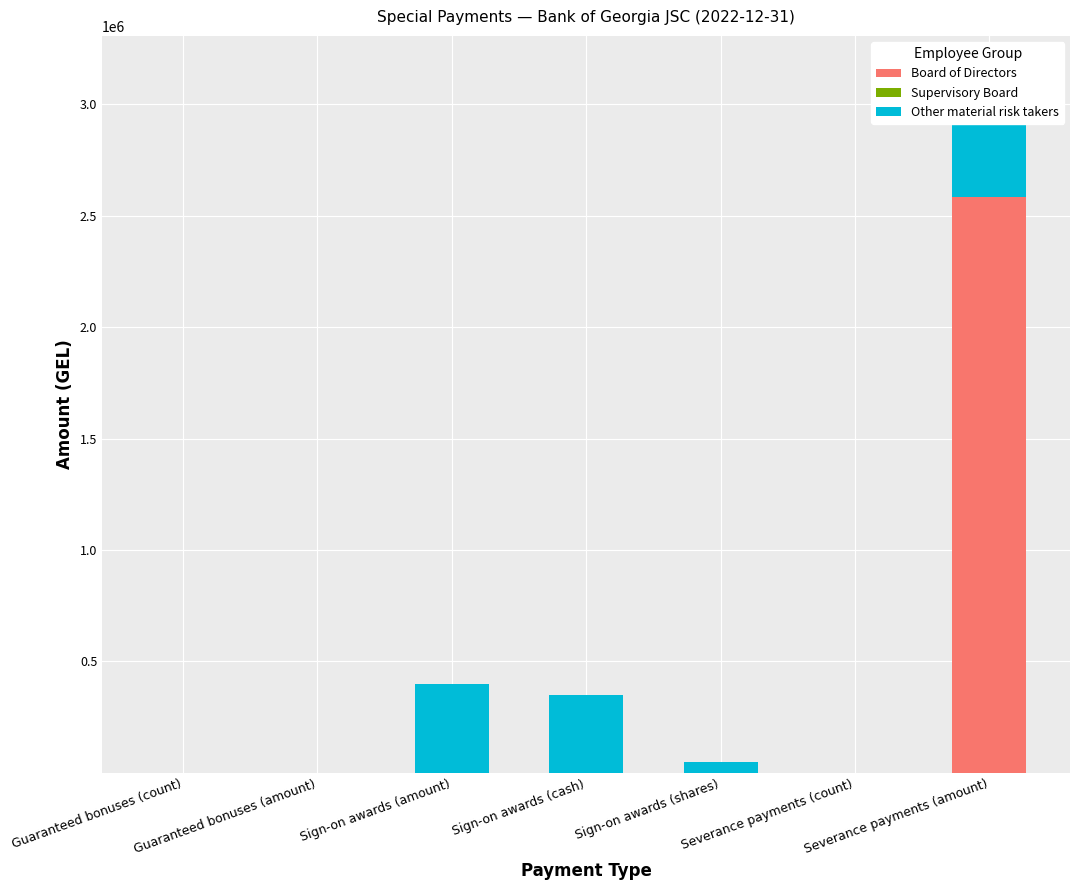

What is the spread (max minus min) of values at Sign-on awards (amount)?

400000.0